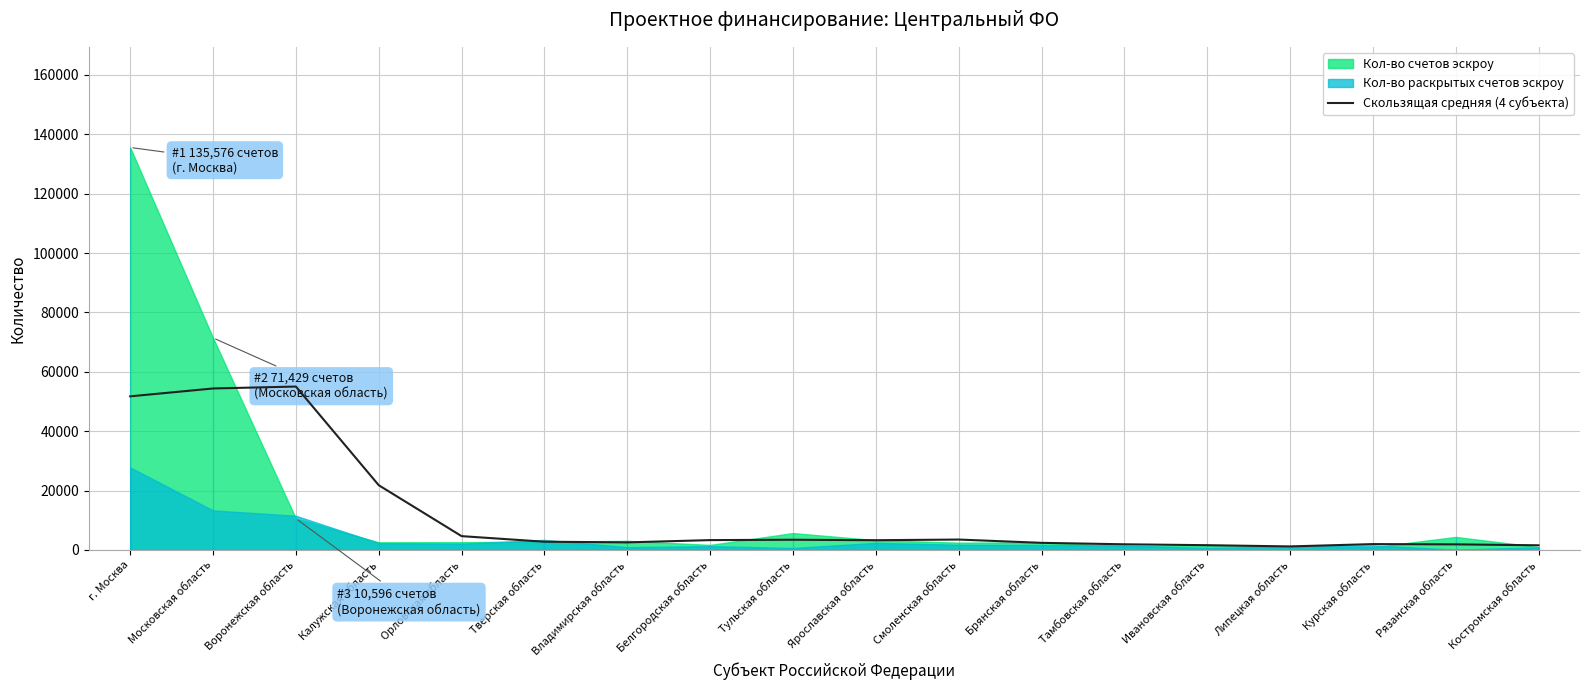

True or false: the data shows 1642.1 at Тульская область.

False